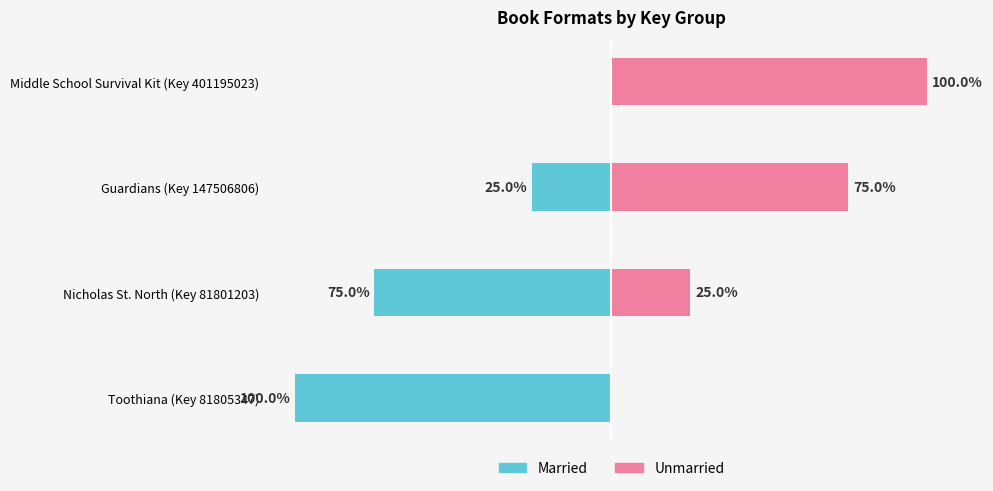

Which series has the largest total across all categories?

Unmarried